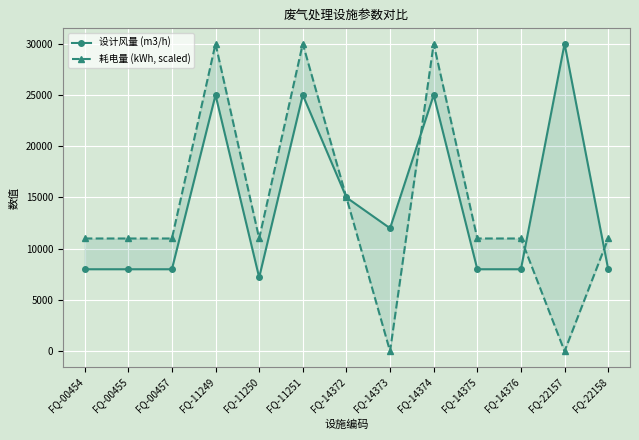

In 耗电量 (kWh, scaled), how many points are higher than both neighbors (excluding endpoints)?

3